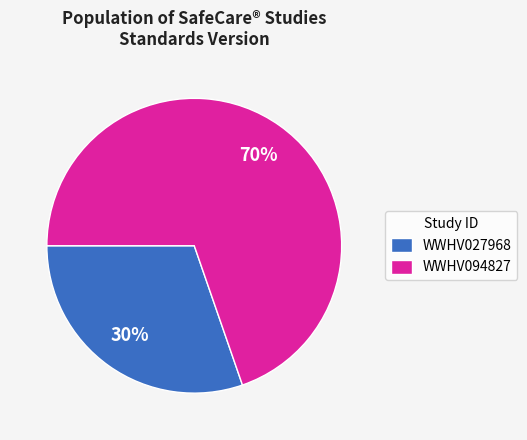

To the nearest percent, what percentage of the pie is WWHV027968?

30%